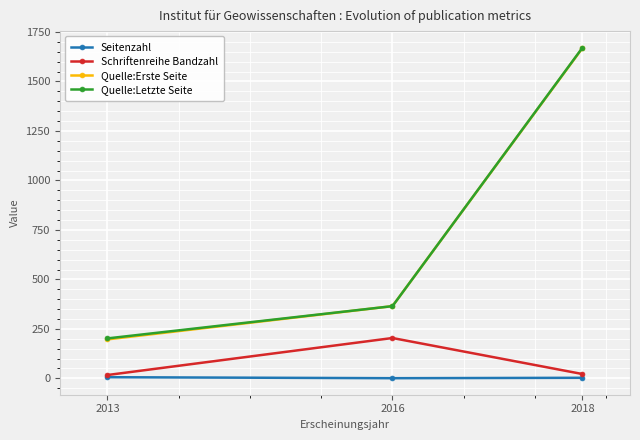

At which label is Quelle:Letzte Seite closest to 936?

2016